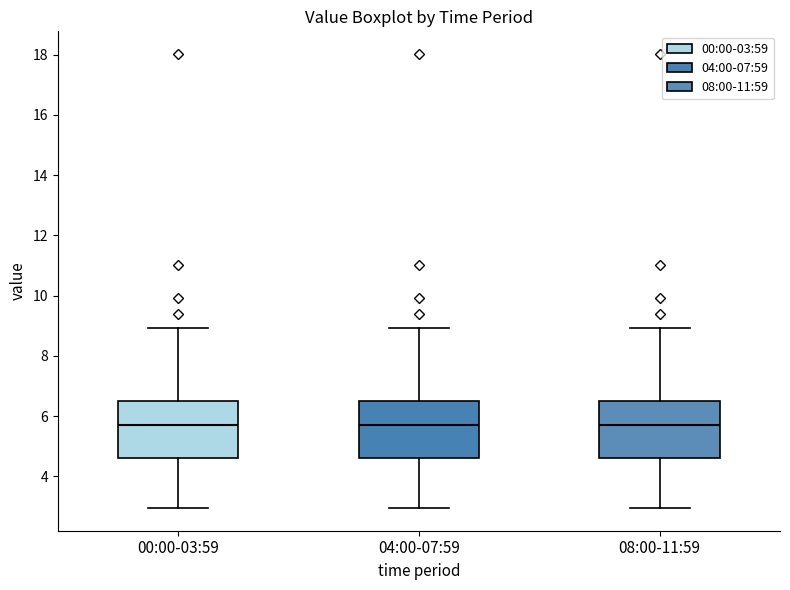

Reading left to right, read every box against the y-axis: the position of its median line, the range the box covers, and the ends of its whiskers. The values are not printed on the chart, so give them approximately, as read against the axis.

00:00-03:59: median 5.6, box 4.6 to 6.4, whiskers 3.0 to 9.0
04:00-07:59: median 5.6, box 4.6 to 6.4, whiskers 3.0 to 9.0
08:00-11:59: median 5.6, box 4.6 to 6.4, whiskers 3.0 to 9.0